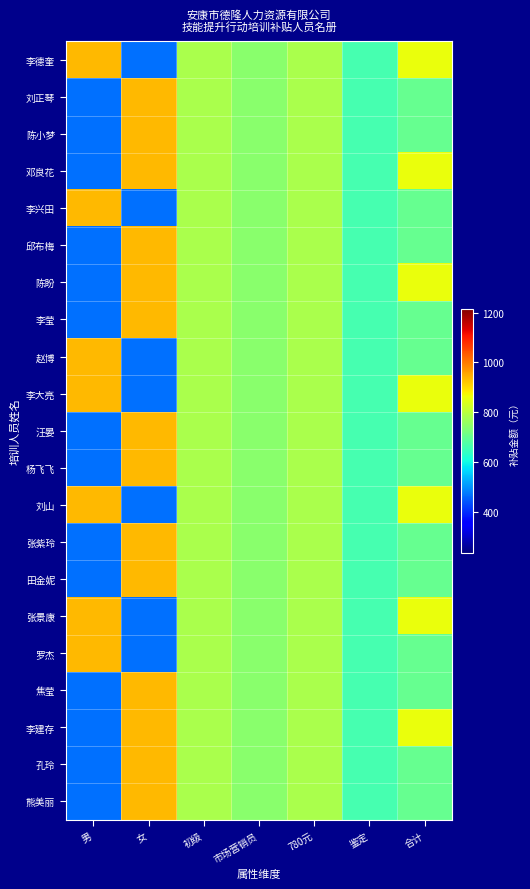

Reading left to right, extract all data points from this chart.

李德奎: 男=936.0	女=468.0	初级=780.0	市场营销员=741.0	780元=780.0	鉴定=663.0	合计=858.0
刘正琴: 男=468.0	女=936.0	初级=780.0	市场营销员=741.0	780元=780.0	鉴定=663.0	合计=702.0
陈小梦: 男=468.0	女=936.0	初级=780.0	市场营销员=741.0	780元=780.0	鉴定=663.0	合计=702.0
邓良花: 男=468.0	女=936.0	初级=780.0	市场营销员=741.0	780元=780.0	鉴定=663.0	合计=858.0
李兴田: 男=936.0	女=468.0	初级=780.0	市场营销员=741.0	780元=780.0	鉴定=663.0	合计=702.0
邱布梅: 男=468.0	女=936.0	初级=780.0	市场营销员=741.0	780元=780.0	鉴定=663.0	合计=702.0
陈盼: 男=468.0	女=936.0	初级=780.0	市场营销员=741.0	780元=780.0	鉴定=663.0	合计=858.0
李莹: 男=468.0	女=936.0	初级=780.0	市场营销员=741.0	780元=780.0	鉴定=663.0	合计=702.0
赵博: 男=936.0	女=468.0	初级=780.0	市场营销员=741.0	780元=780.0	鉴定=663.0	合计=702.0
李大亮: 男=936.0	女=468.0	初级=780.0	市场营销员=741.0	780元=780.0	鉴定=663.0	合计=858.0
汪晏: 男=468.0	女=936.0	初级=780.0	市场营销员=741.0	780元=780.0	鉴定=663.0	合计=702.0
杨飞飞: 男=468.0	女=936.0	初级=780.0	市场营销员=741.0	780元=780.0	鉴定=663.0	合计=702.0
刘山: 男=936.0	女=468.0	初级=780.0	市场营销员=741.0	780元=780.0	鉴定=663.0	合计=858.0
张紫玲: 男=468.0	女=936.0	初级=780.0	市场营销员=741.0	780元=780.0	鉴定=663.0	合计=702.0
田金妮: 男=468.0	女=936.0	初级=780.0	市场营销员=741.0	780元=780.0	鉴定=663.0	合计=702.0
张景康: 男=936.0	女=468.0	初级=780.0	市场营销员=741.0	780元=780.0	鉴定=663.0	合计=858.0
罗杰: 男=936.0	女=468.0	初级=780.0	市场营销员=741.0	780元=780.0	鉴定=663.0	合计=702.0
焦莹: 男=468.0	女=936.0	初级=780.0	市场营销员=741.0	780元=780.0	鉴定=663.0	合计=702.0
李建存: 男=468.0	女=936.0	初级=780.0	市场营销员=741.0	780元=780.0	鉴定=663.0	合计=858.0
孔玲: 男=468.0	女=936.0	初级=780.0	市场营销员=741.0	780元=780.0	鉴定=663.0	合计=702.0
熊美丽: 男=468.0	女=936.0	初级=780.0	市场营销员=741.0	780元=780.0	鉴定=663.0	合计=702.0